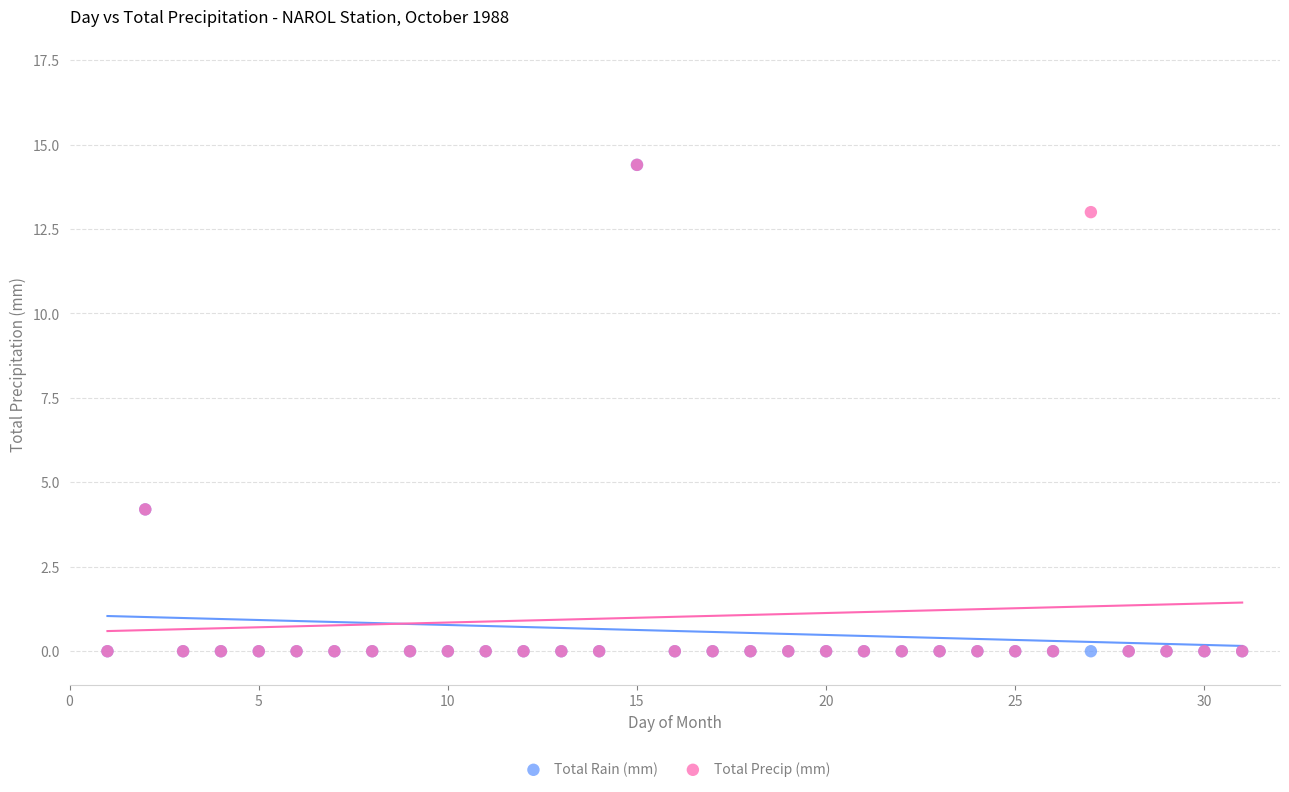

What are all the series names shown in the legend?

Total Rain (mm), Total Precip (mm)